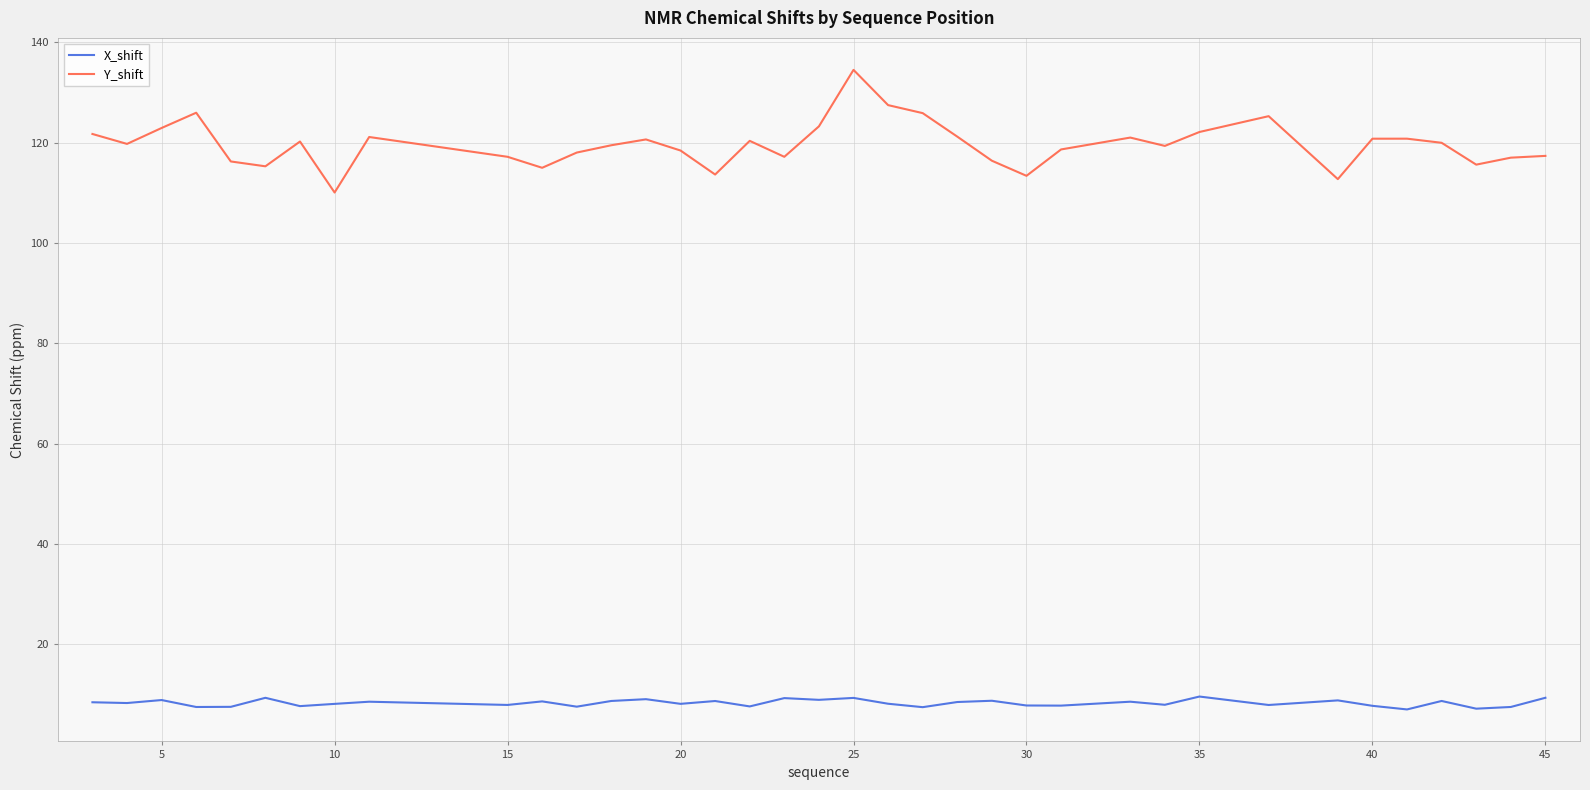

How many distinct data groups are displayed?

2